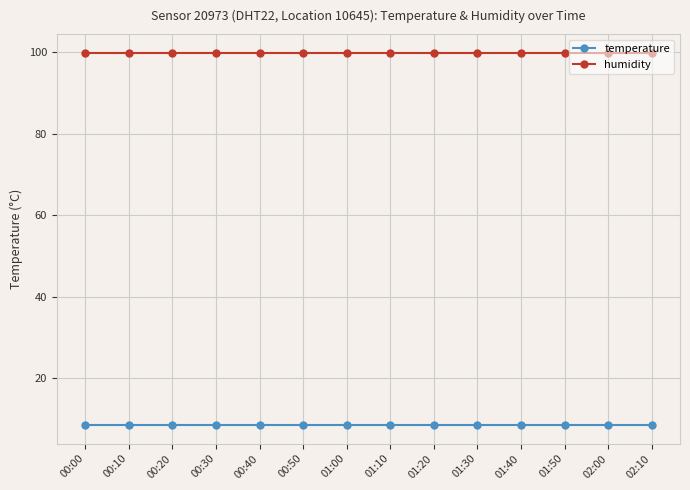

What is the lowest value of the humidity series?

99.9